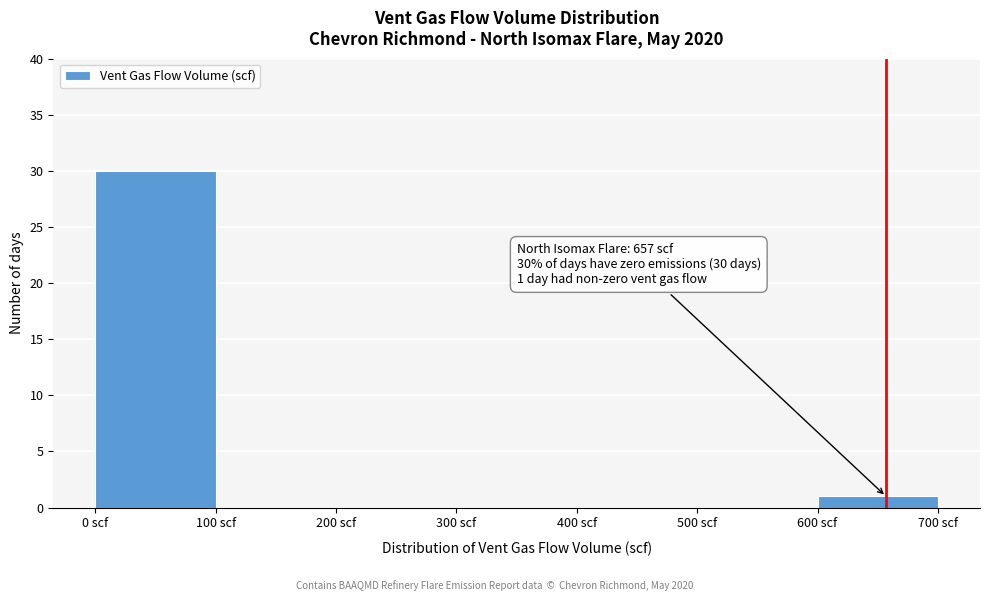

Over which range of the x-axis is the bar tallest?

0 to 100